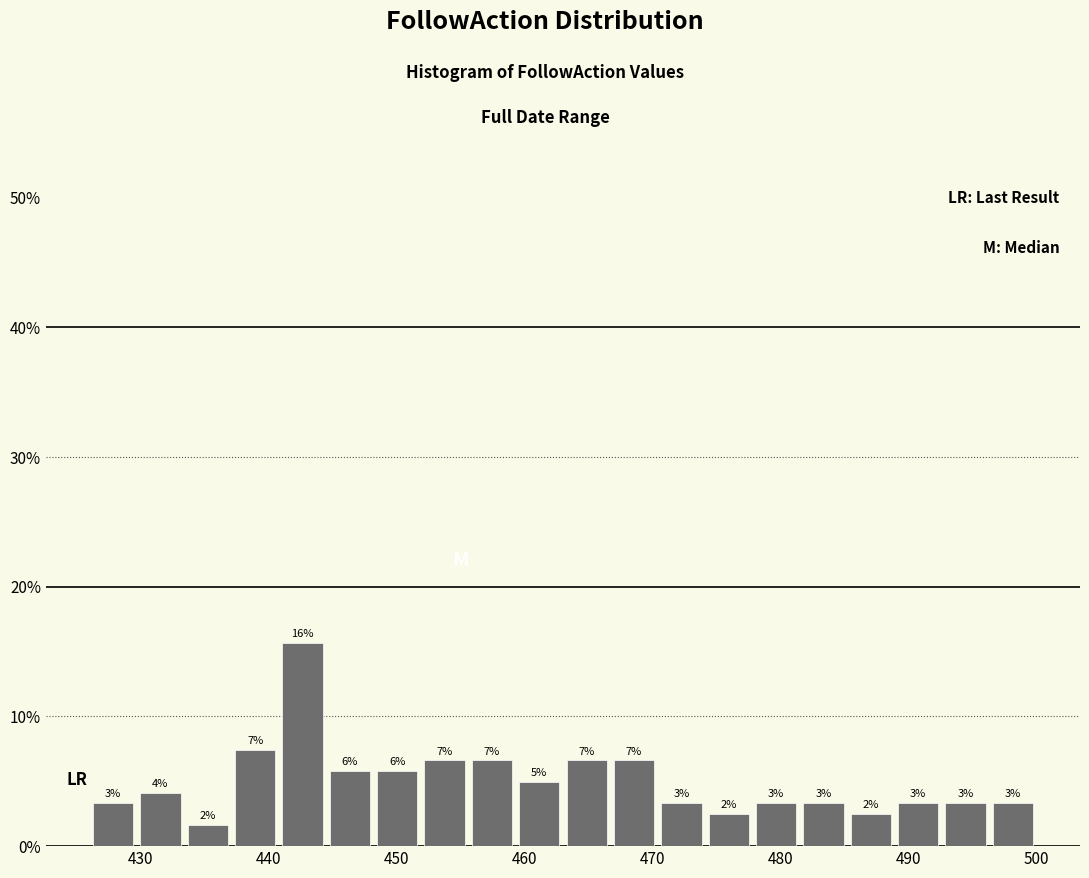

Around what value on the x-axis is the tallest bar? Give the approximate position of its centre, as read against the axis.

443